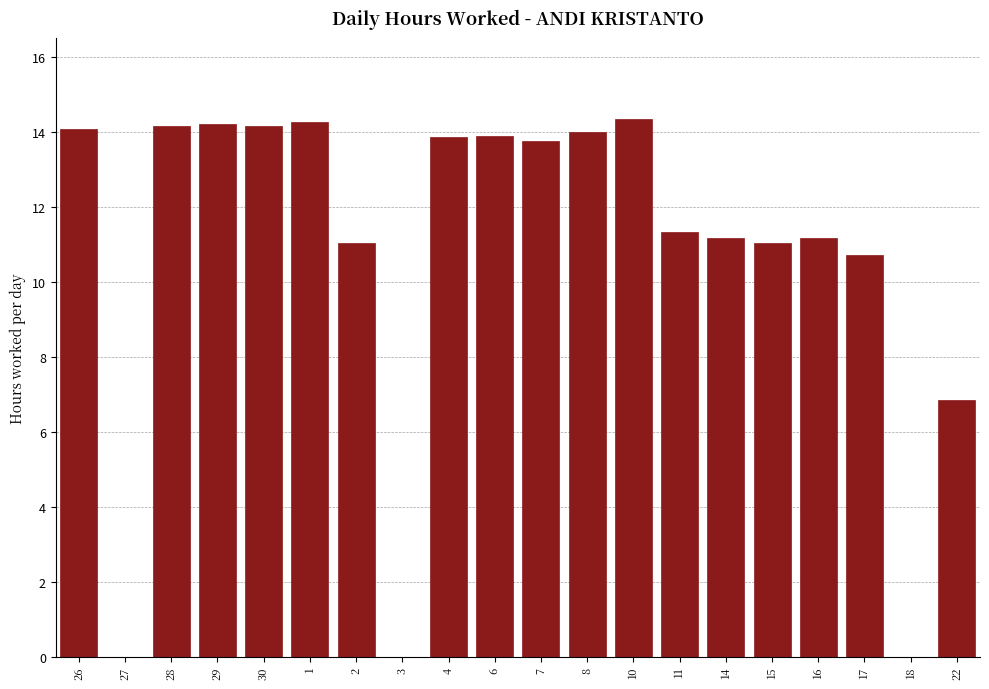

Which has a higher value, 8 or 3?

8